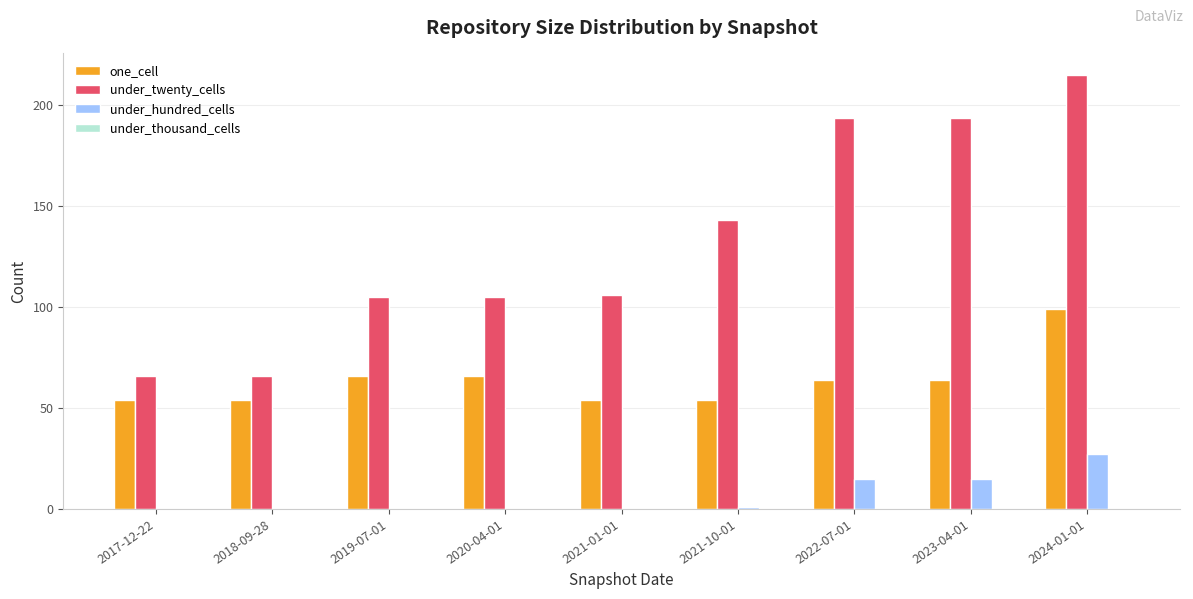

Which series changed the most between 2017-12-22 and 2021-01-01?

under_twenty_cells